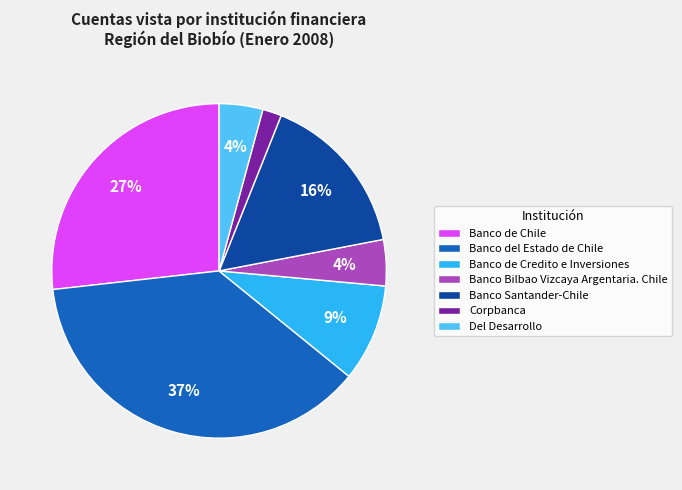

To the nearest percent, what is the combined percentage of Del Desarrollo and Banco Santander-Chile?

20%